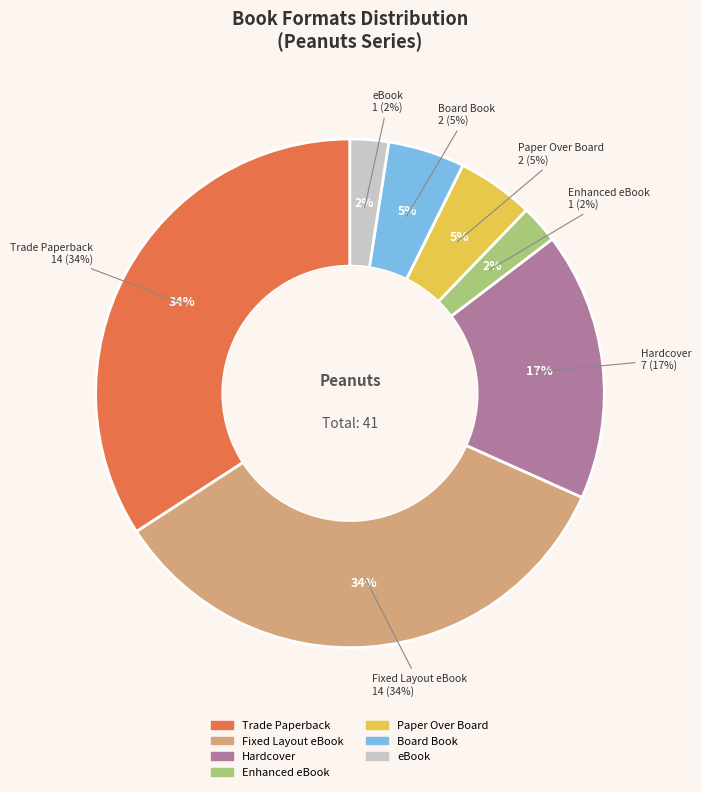

What percentage is the Trade Paperback slice, to the nearest percent?

34%